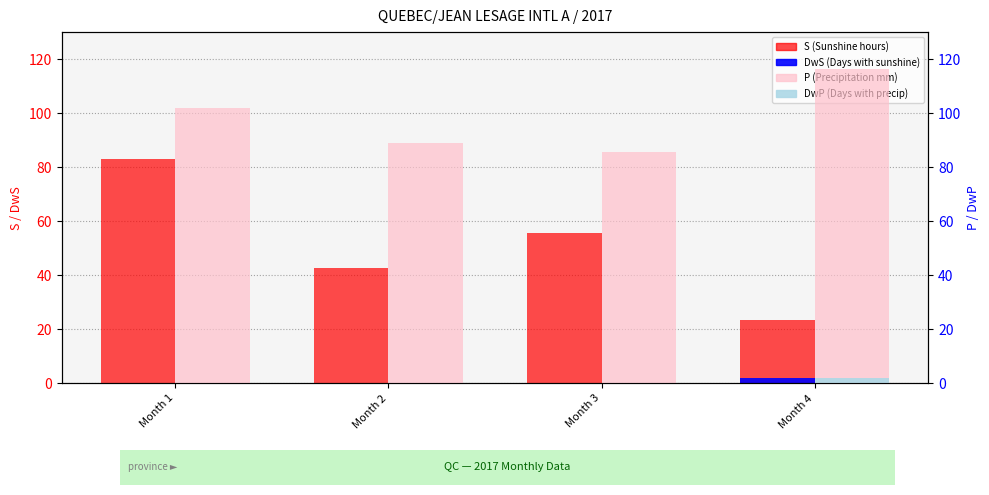

Where does the P (Precipitation mm) series first go above 101?

Month 1